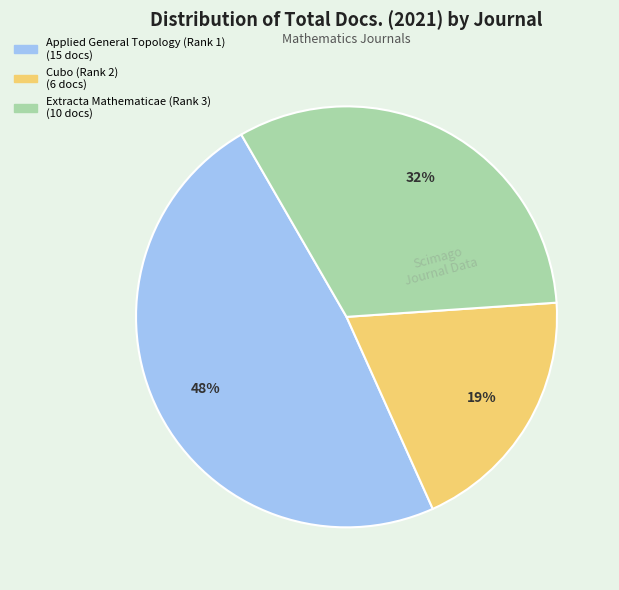

Combined, do Extracta Mathematicae (Rank 3) and Applied General Topology (Rank 1) account for over 50%?

Yes